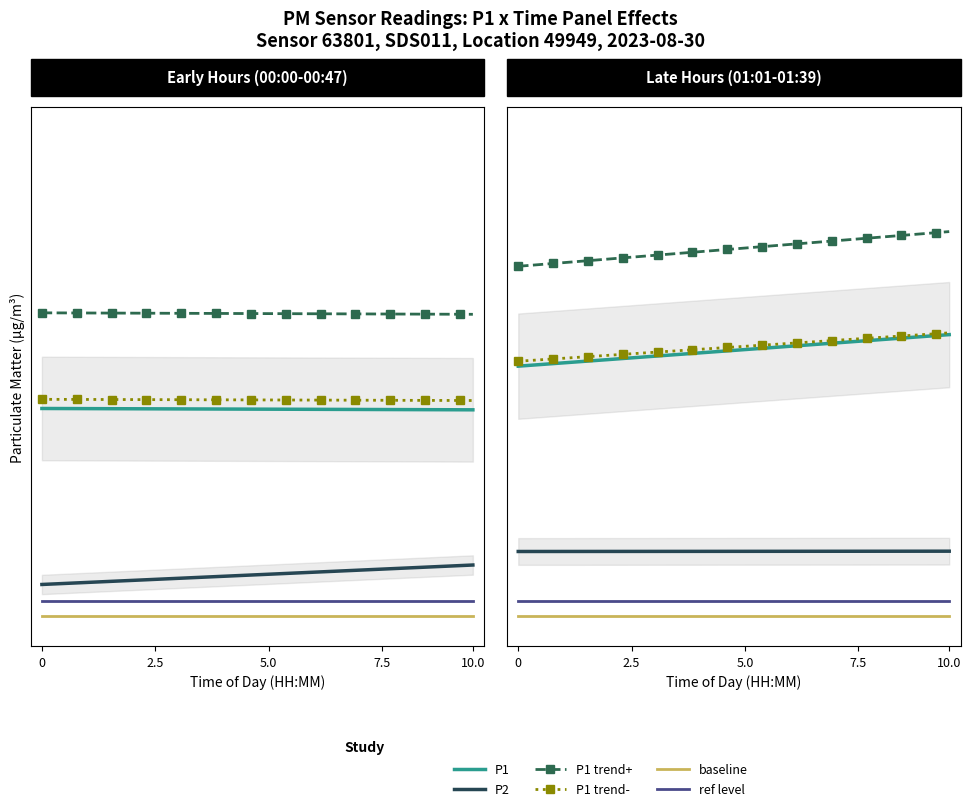

The value of P2_hourly at 09:00 is 4.4. True or false?

False